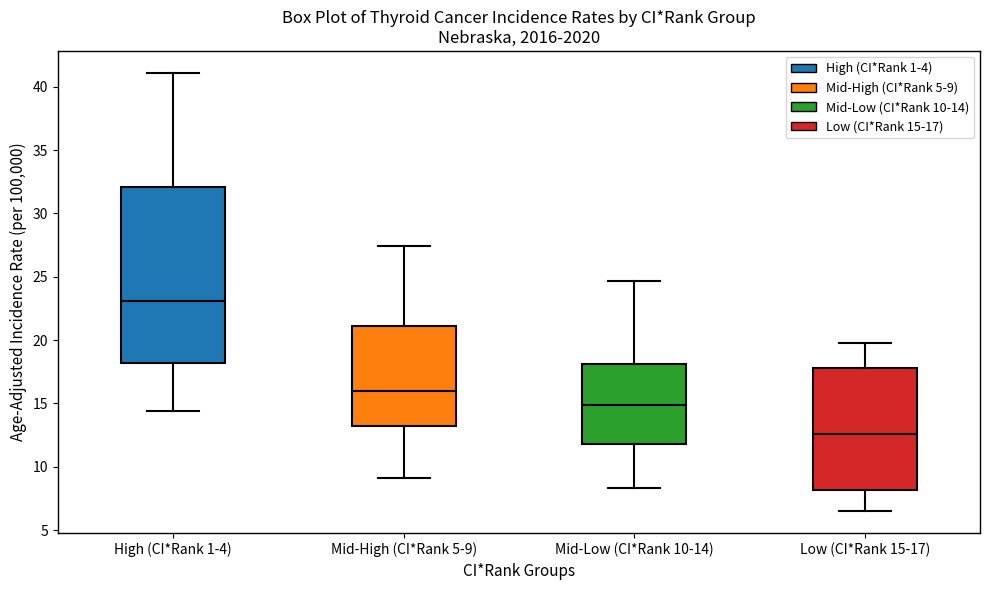

Which box is the tallest, from its lower edge to its upper edge?

High (CI*Rank 1-4)